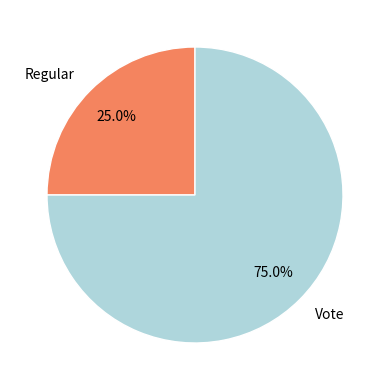

Rank the categories by value from highest to lowest.

Vote, Regular